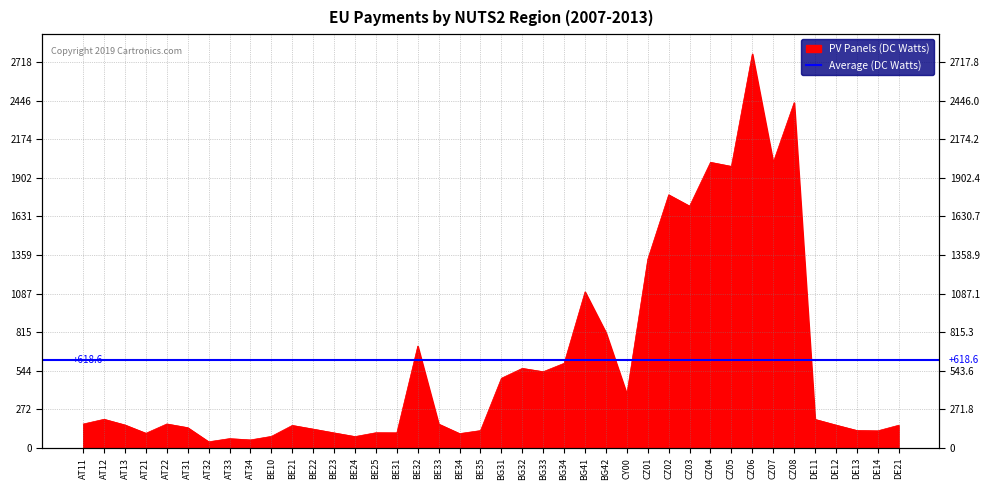

Read the value at BE23.

105.9